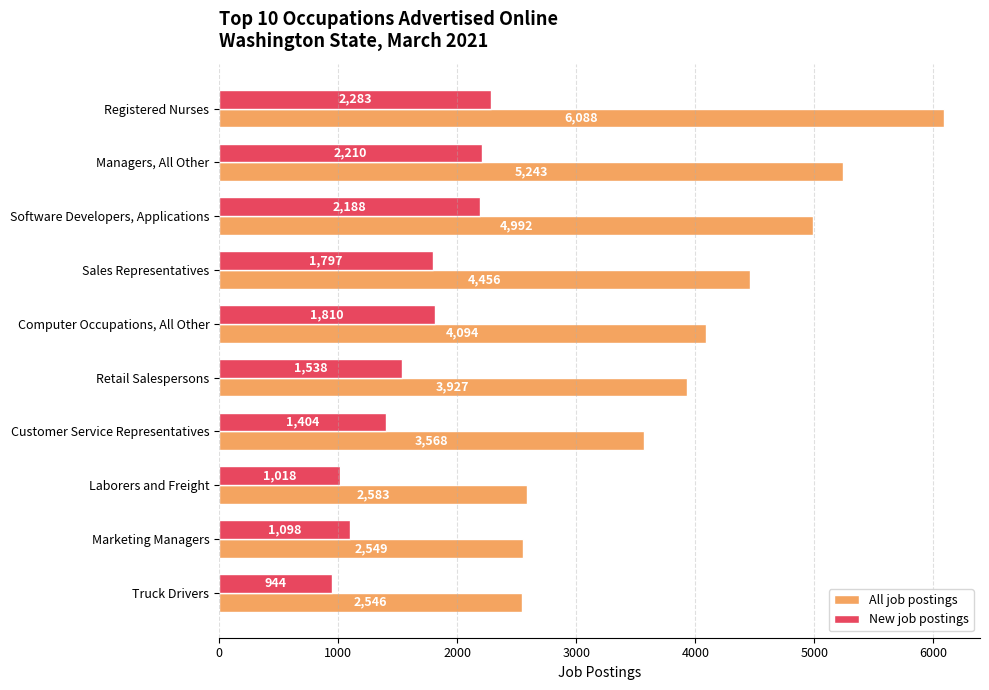

At which label does New job postings reach its minimum?

Truck Drivers